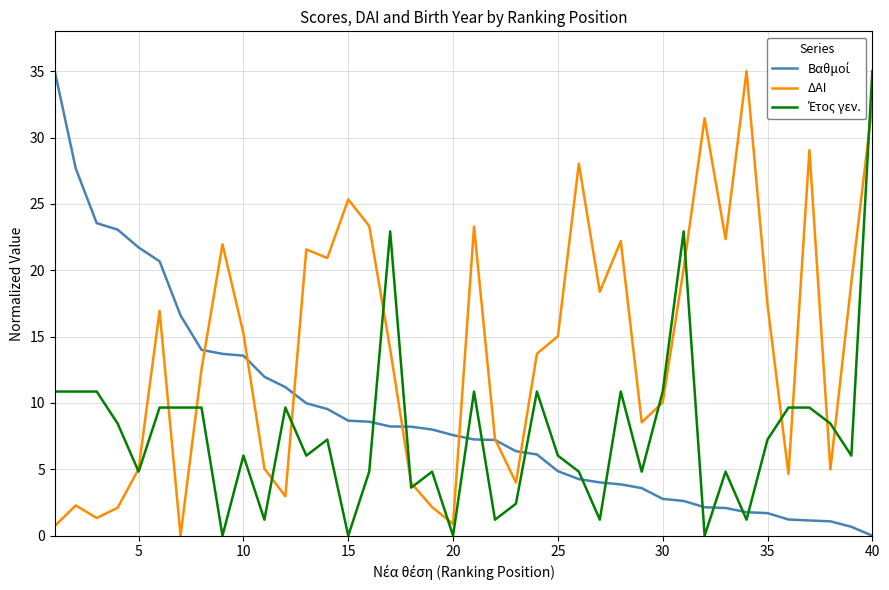

Count the number of data series in this chart.

3